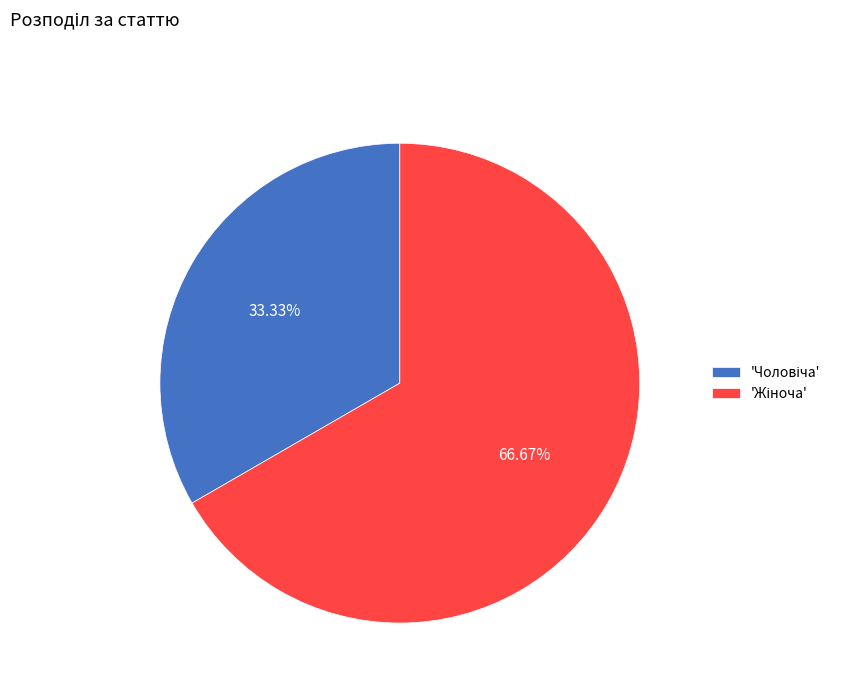

Does any single category account for the majority?

Yes